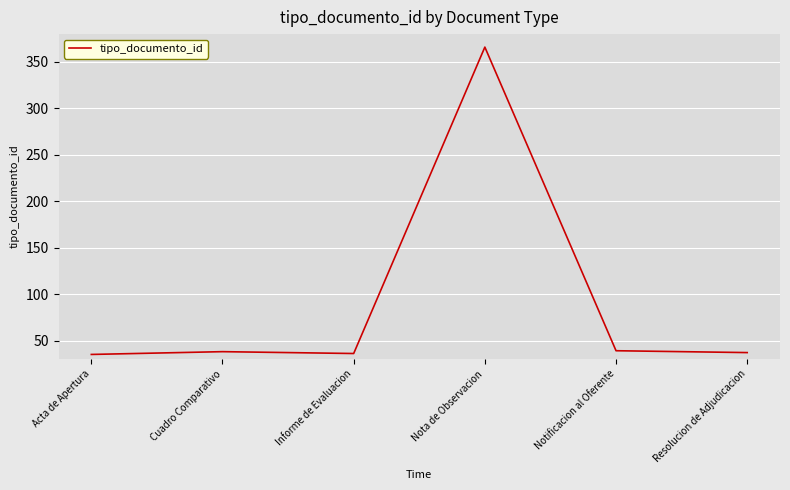

What is the maximum value shown in the chart?

366